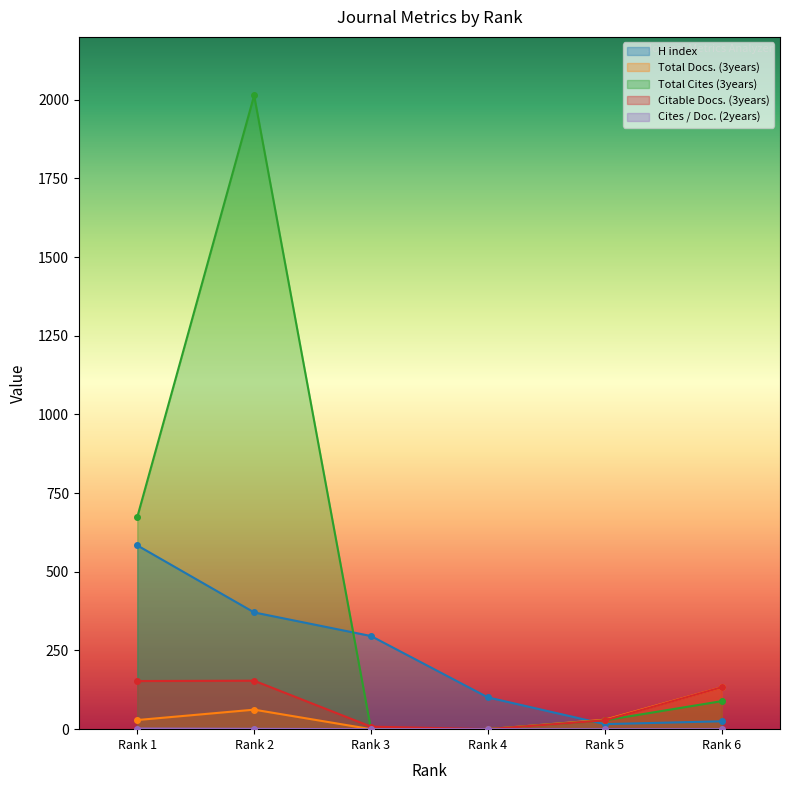

True or false: H index and Cites / Doc. (2years) cross at least once.

False